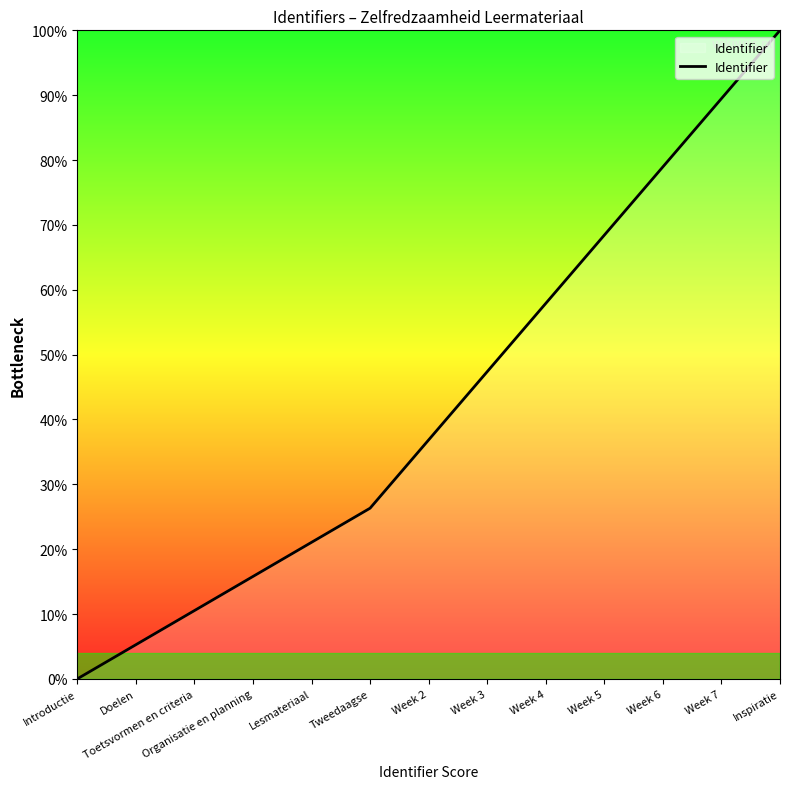

Reading left to right, list all the values displayed in this chart.

0.0	5.3	10.5	15.8	21.1	26.3	36.8	47.4	57.9	68.4	78.9	89.5	100.0